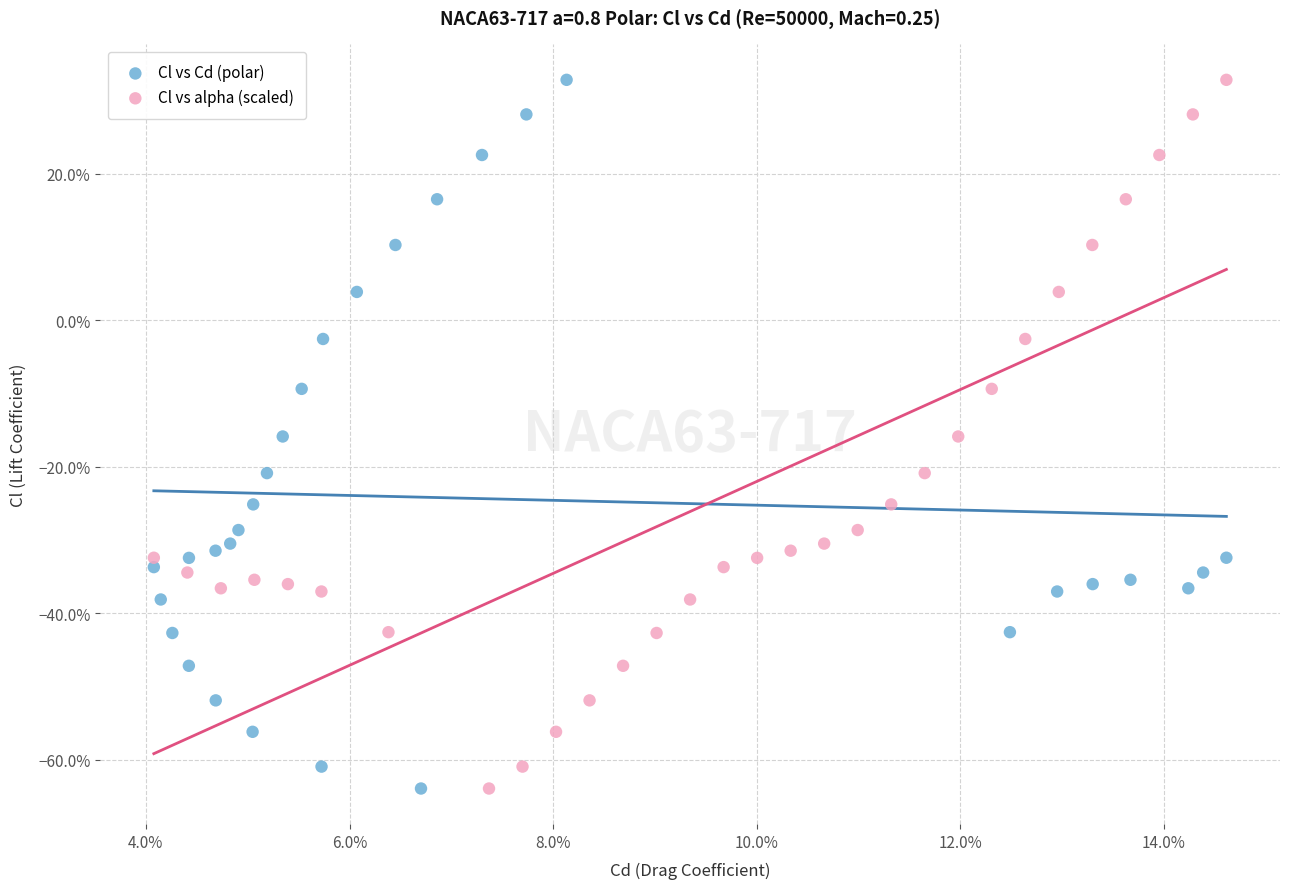

What are all the series names shown in the legend?

Cl vs Cd (polar), Cl vs alpha (scaled)